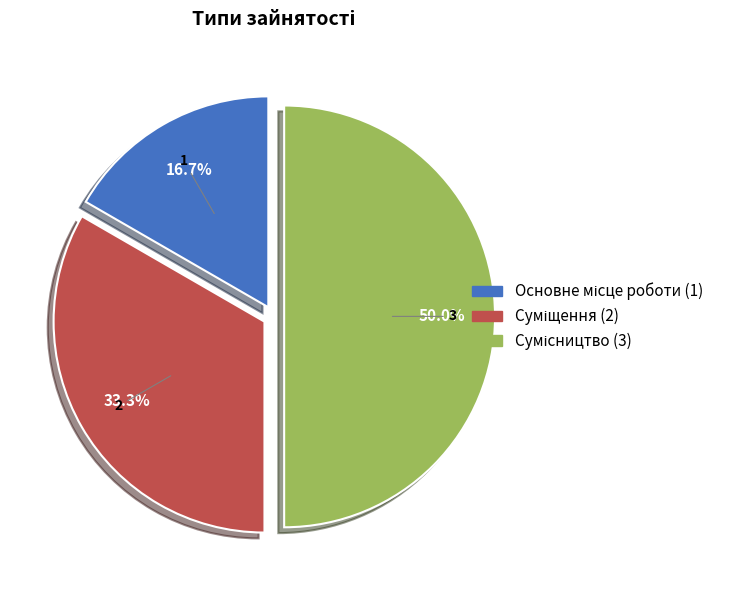

Count the number of slices in the pie.

3